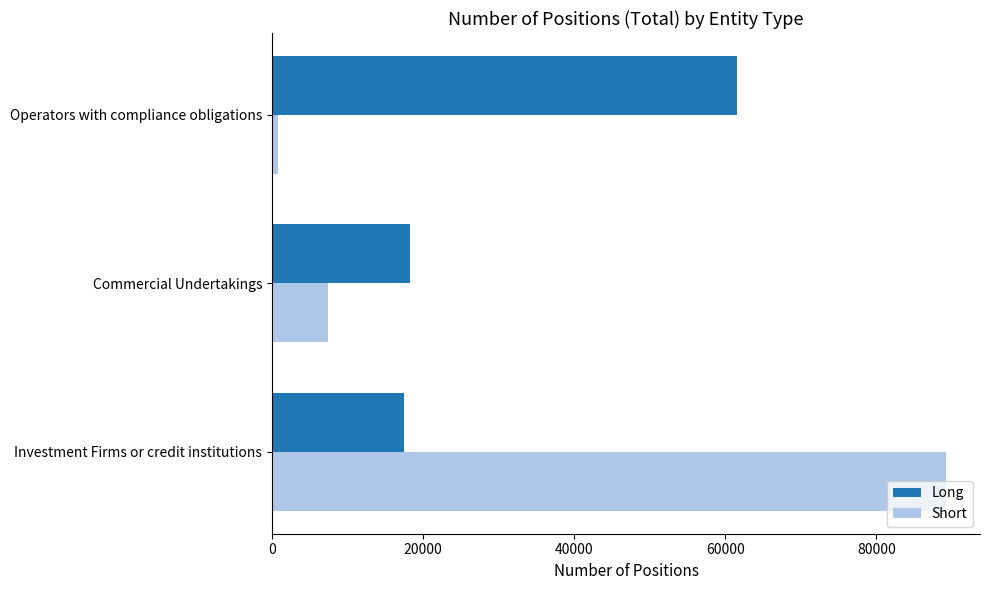

Where is Short nearest to the value 44993?

Commercial Undertakings